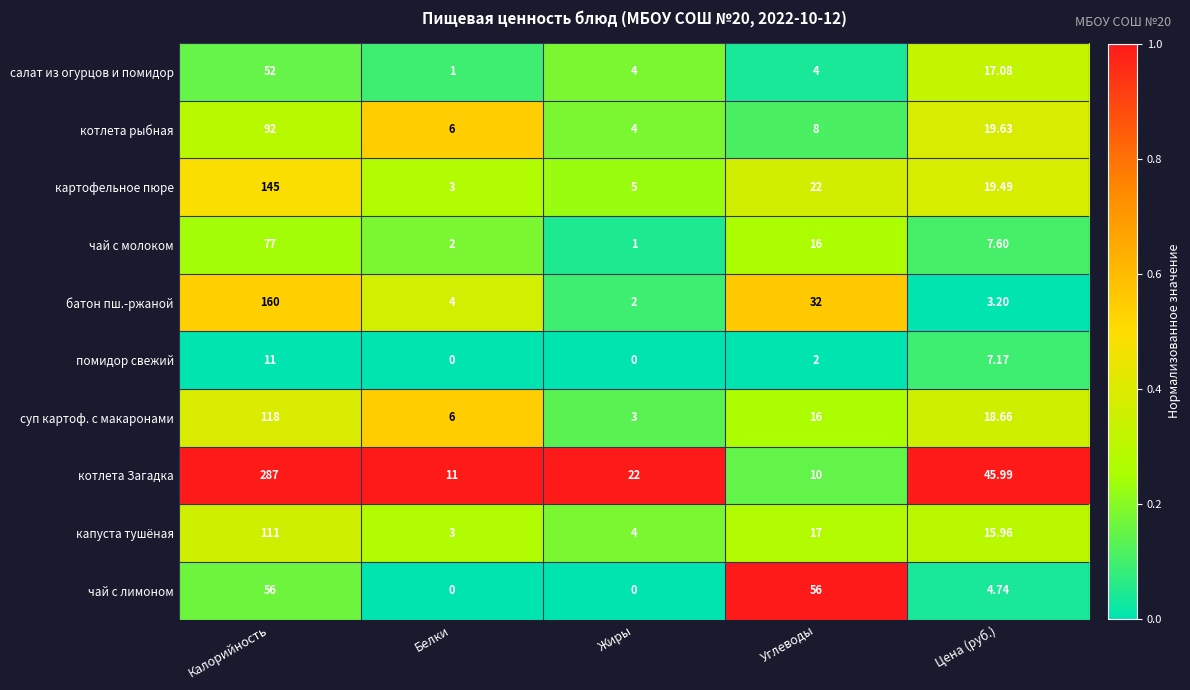

What is the maximum value shown in the chart?

287.0